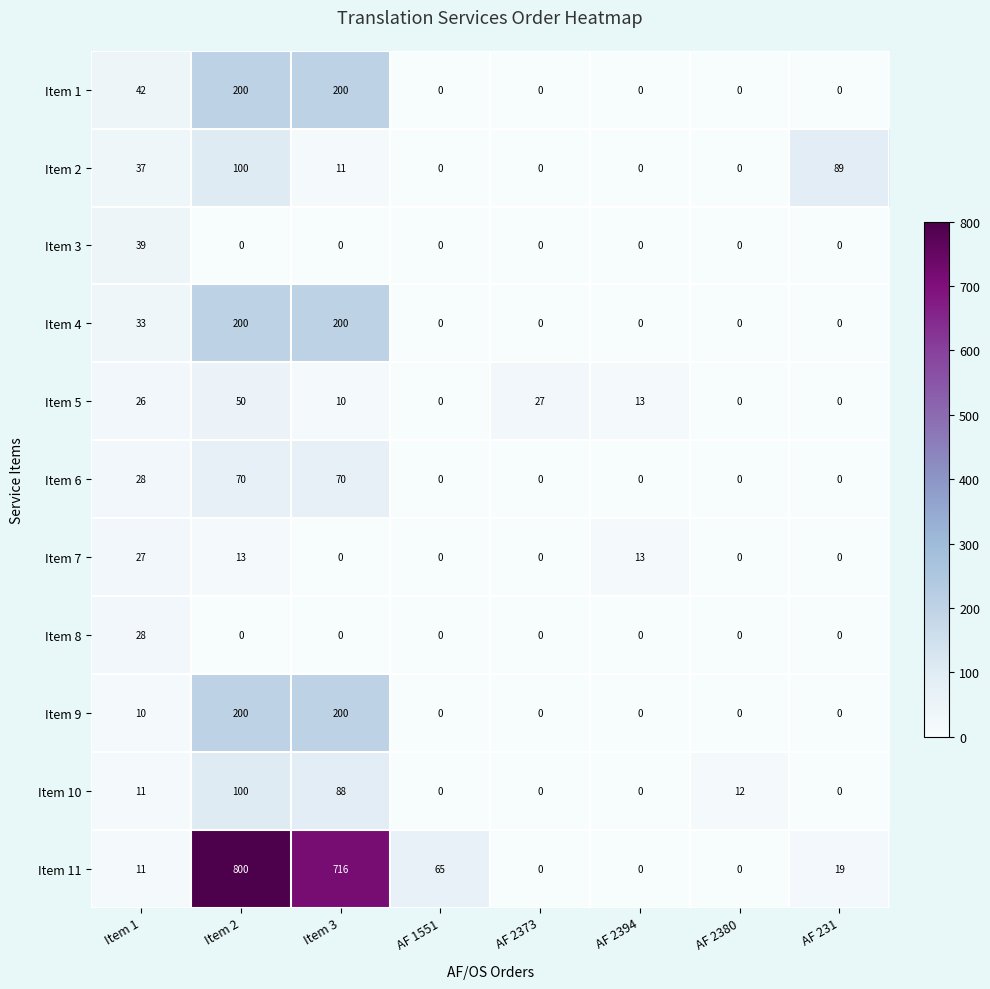

Where does the Item 5 series first go above 13?

Item 1